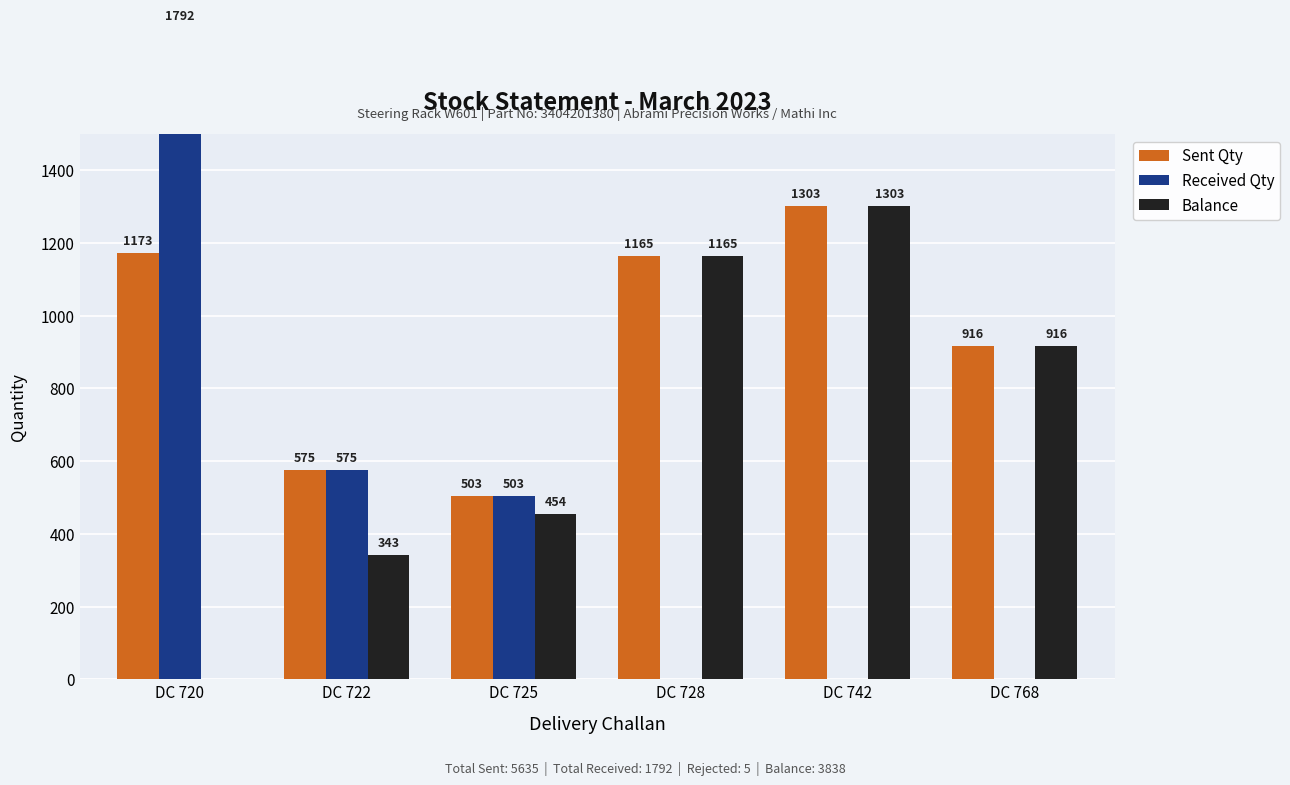

Reading right to left, what are all the values shown in this chart?

Sent Qty: DC 768=916	DC 742=1303	DC 728=1165	DC 725=503	DC 722=575	DC 720=1173
Received Qty: DC 768=0	DC 742=0	DC 728=0	DC 725=503	DC 722=575	DC 720=1792
Balance: DC 768=916	DC 742=1303	DC 728=1165	DC 725=454	DC 722=343	DC 720=0